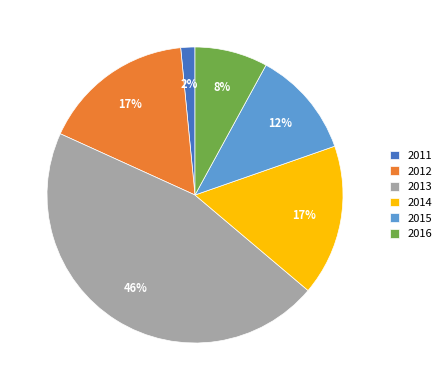

What percentage is the 2014 slice, to the nearest percent?

17%